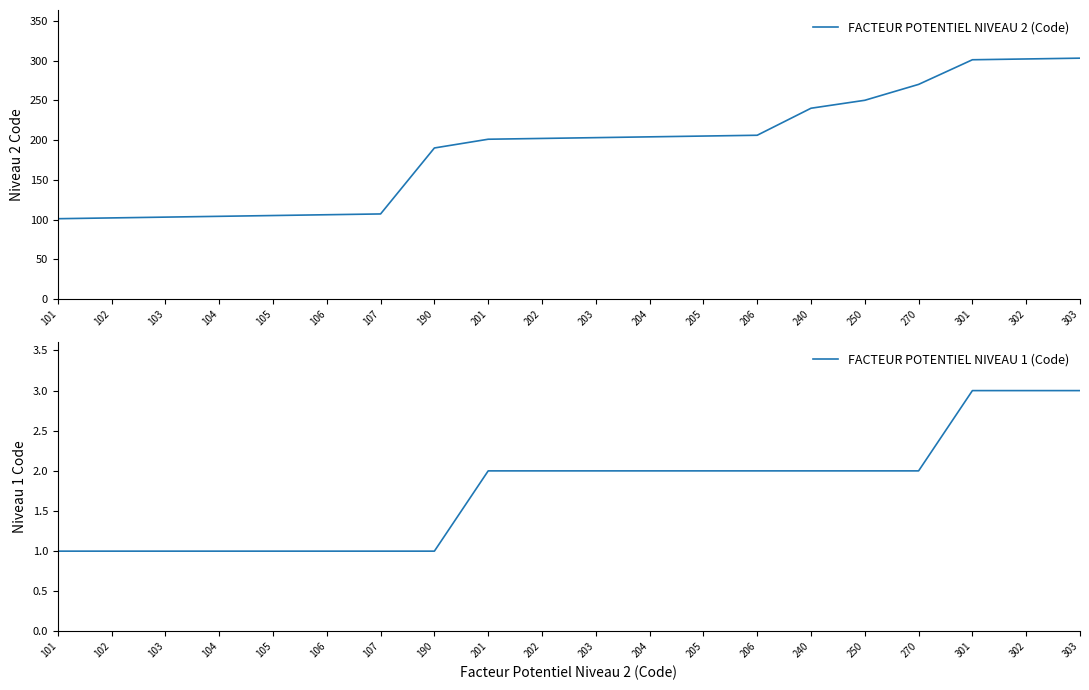

Where is FACTEUR POTENTIEL NIVEAU 2 (Code) nearest to the value 202?

202